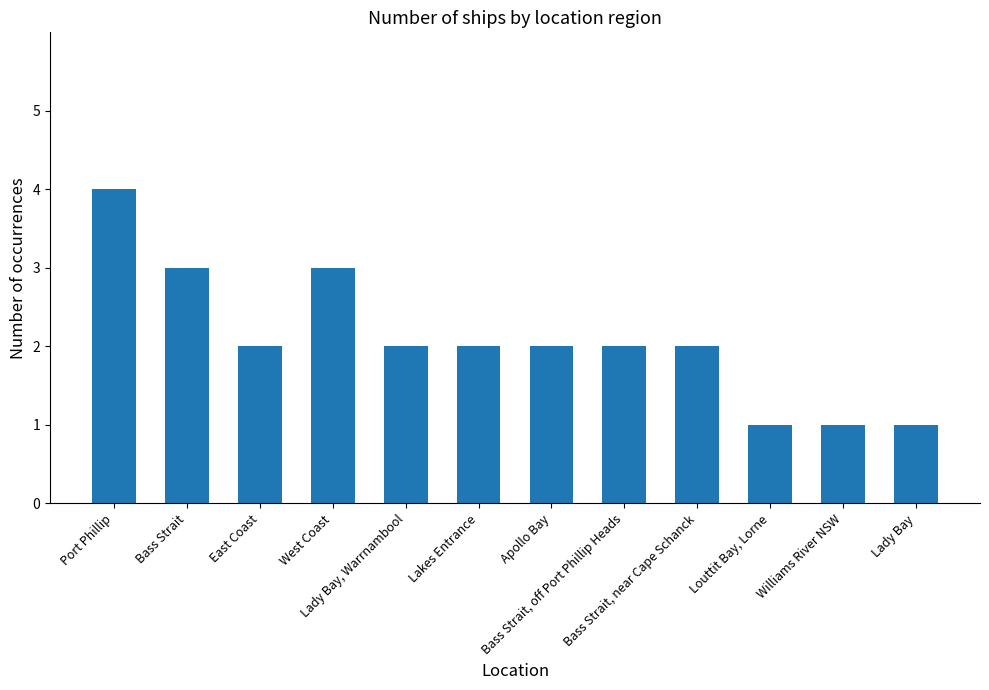

What position from the right is Port Phillip?

12